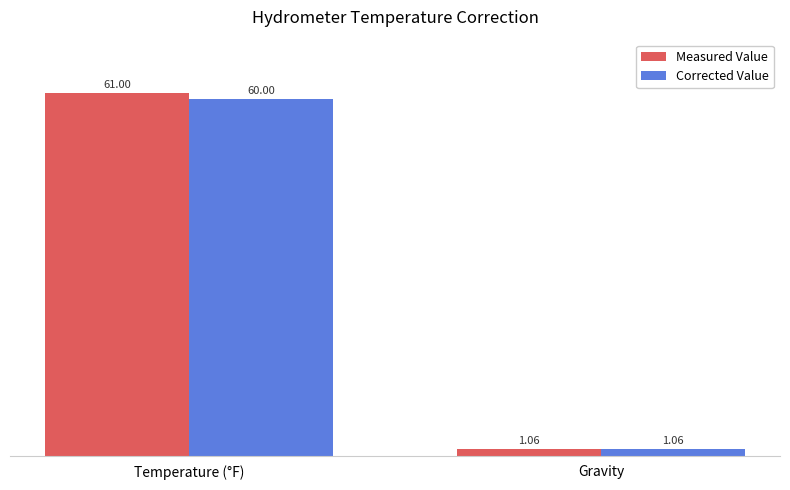

List the series in order of their peak value, highest first.

Measured Value, Corrected Value